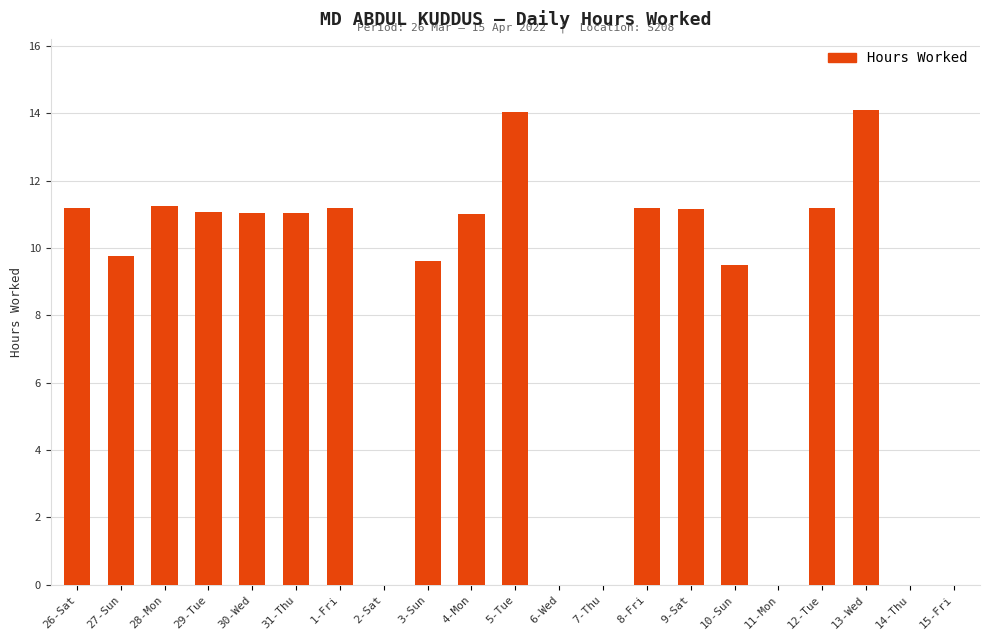

Is it true that the value at 28-Mon is 14.9?

False